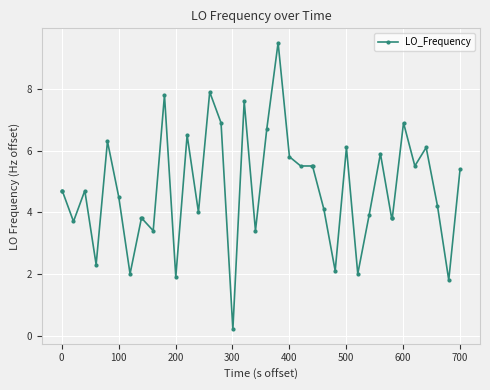

What is the difference between the maximum and second lowest values?

7.7